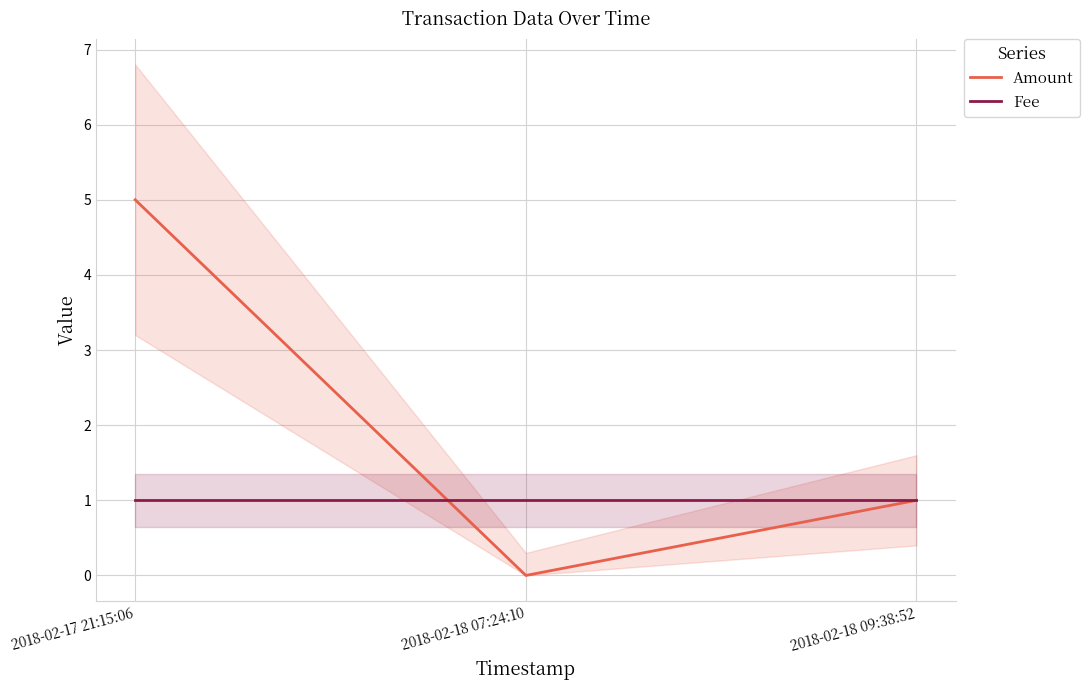

Which category has the highest value across all series?

2018-02-17 21:15:06